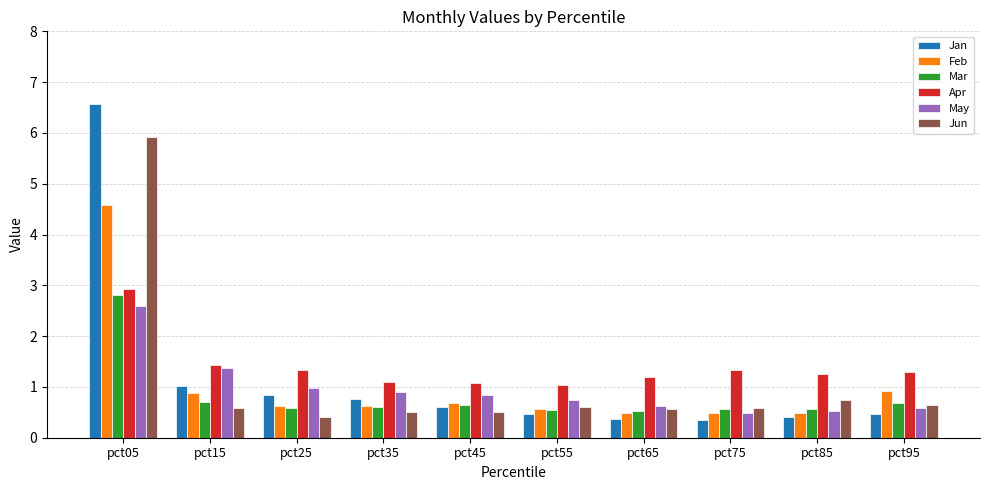

What is the value of the Apr bar at the 3rd from the left?

1.3